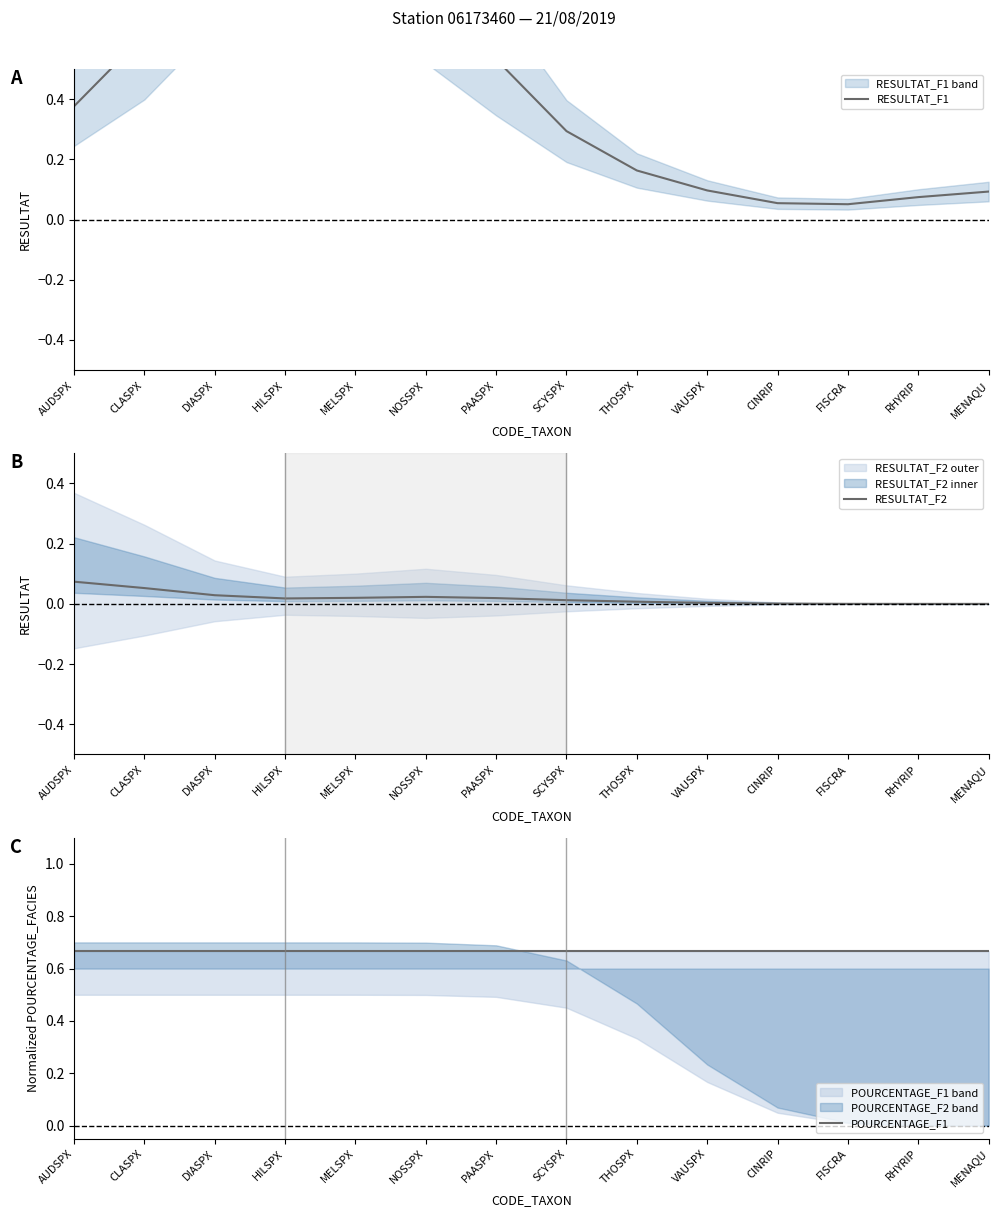

True or false: RESULTAT_F1 and RESULTAT_F2 intersect in this chart.

False